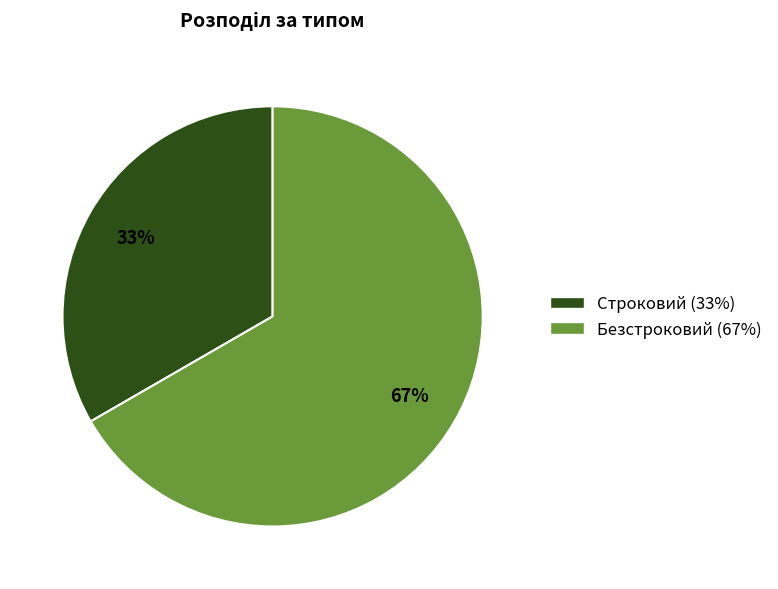

Is Безстроковий the majority of the pie?

Yes